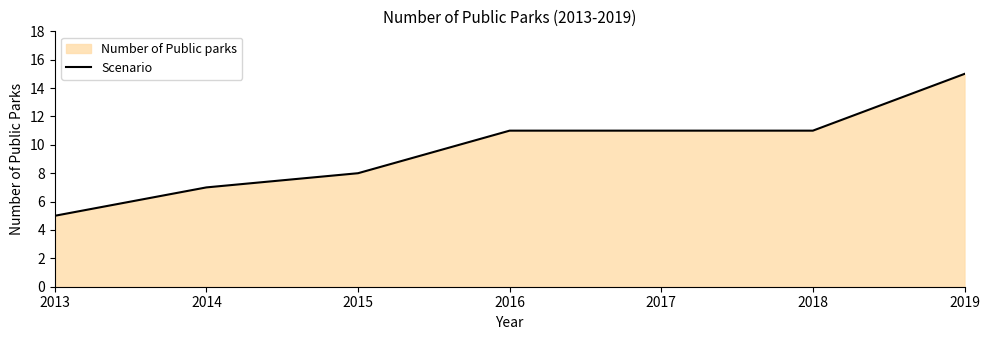

Where is the data nearest to the value 10?

2016